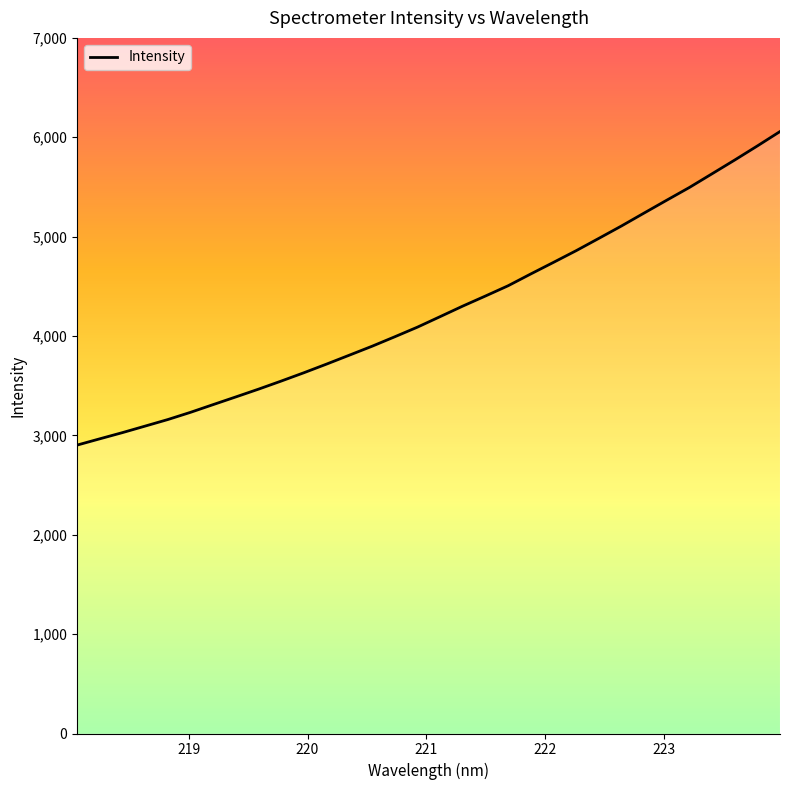

What is the greatest value displayed?

6057.5